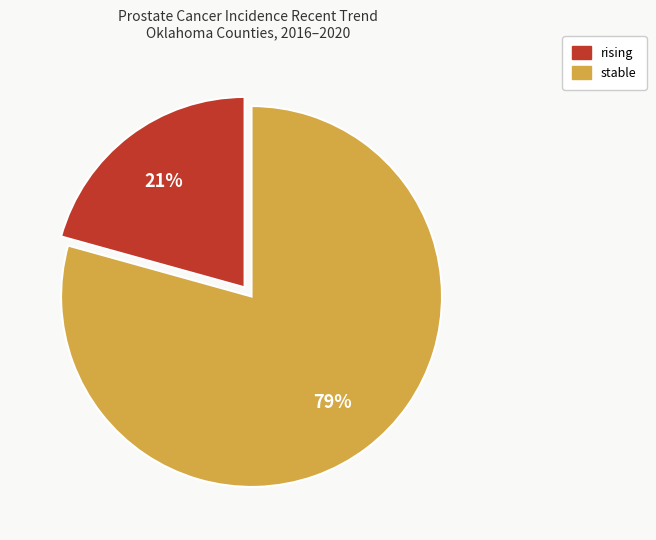

How many slices are in this pie chart?

2